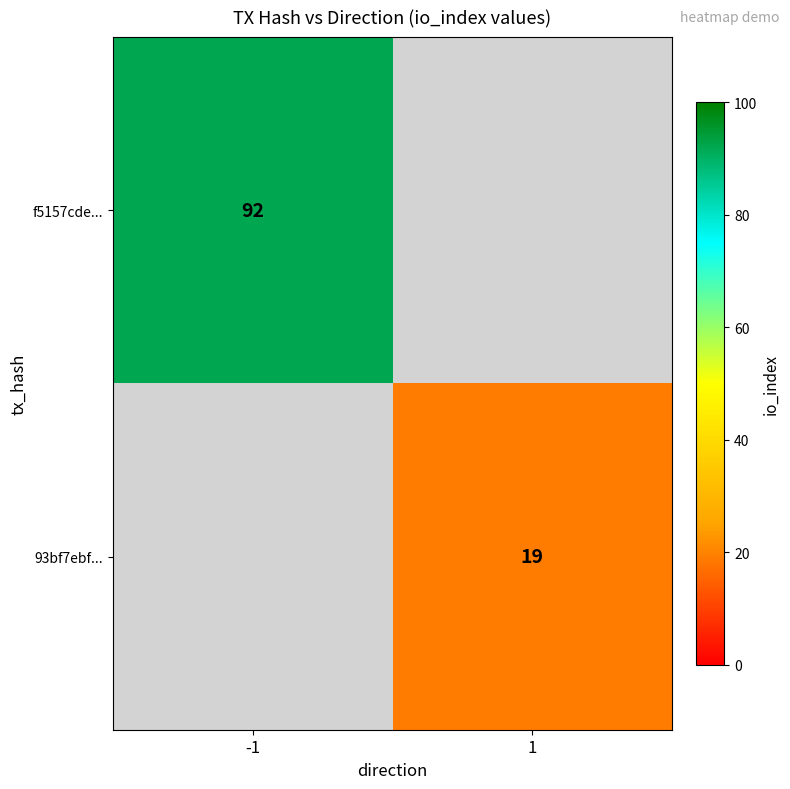

True or false: 93bf7ebf... has a value of 8.5 at 1.

False